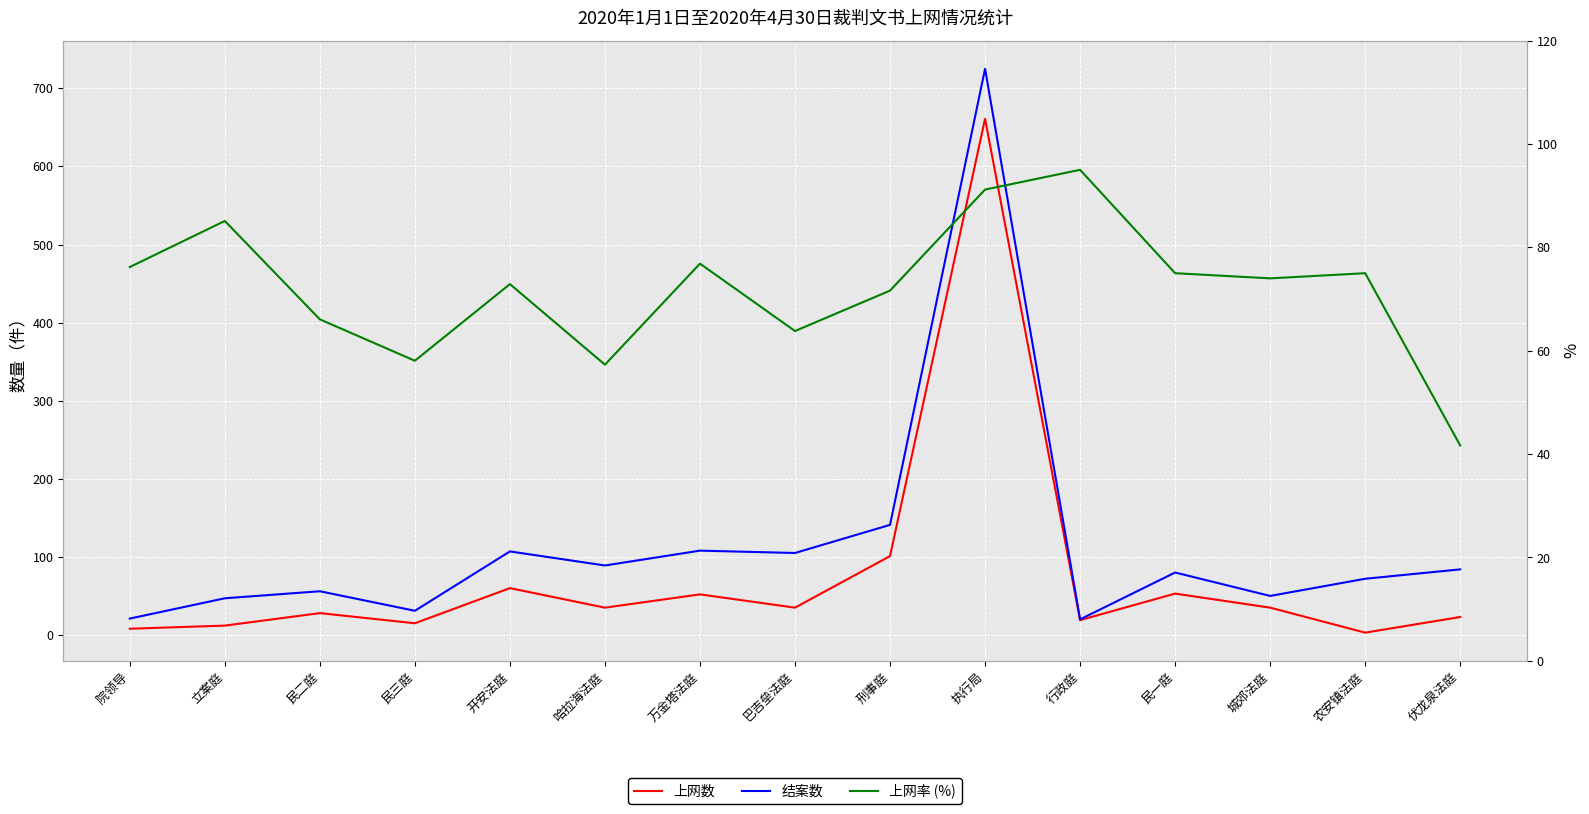

True or false: 结案数 has more than 1 interior local peaks.

True